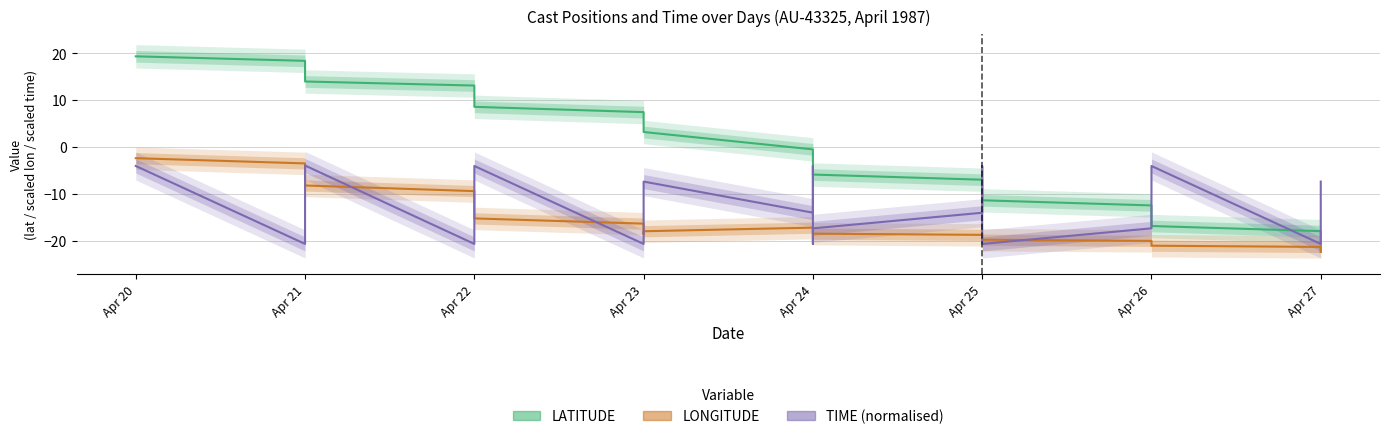

At how many categories does at least one series exceed -14?

34